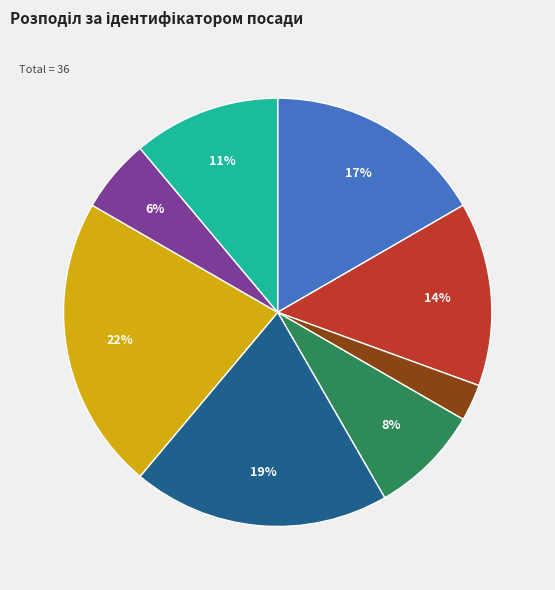

Is there a majority slice in this chart?

No